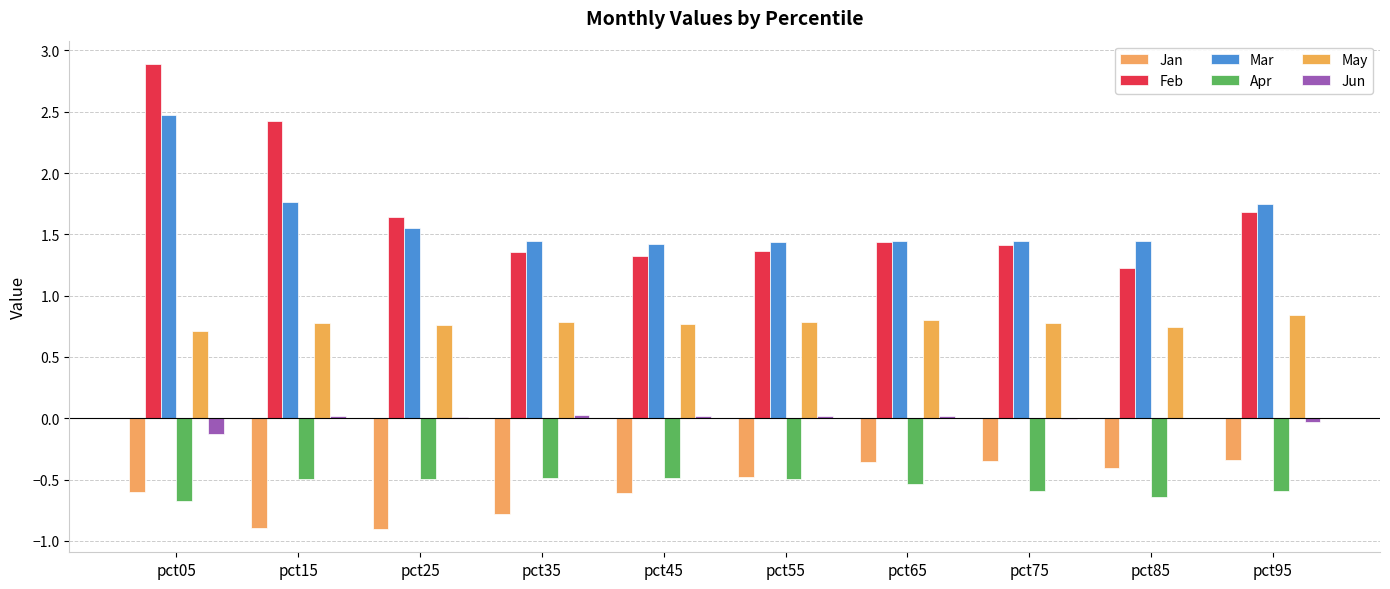

What is the value of the Apr bar at the 8th from the left?

-0.6